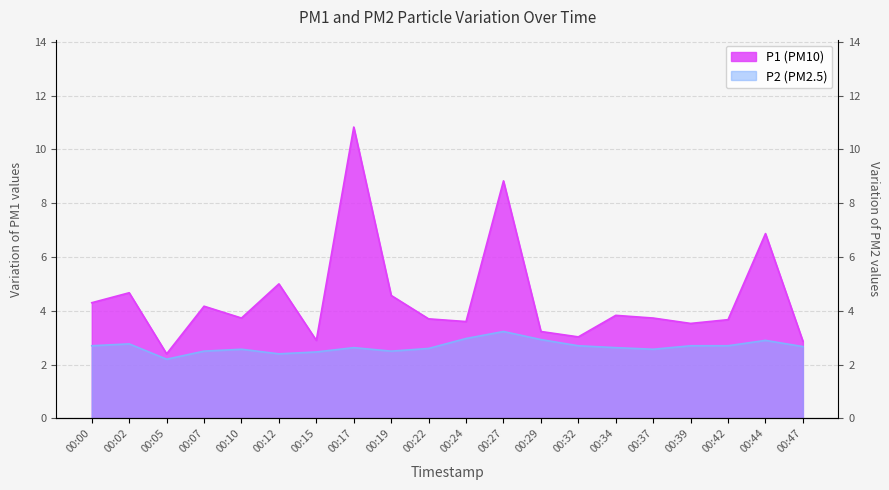

At which category does the chart reach its minimum across all series?

00:05